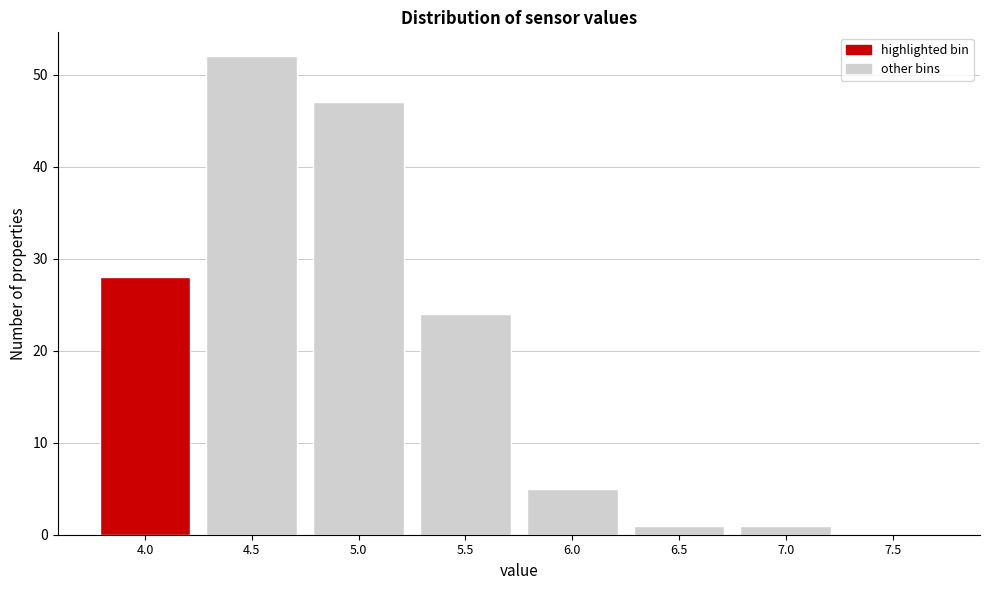

Reading left to right, list all the values displayed in this chart.

4.0=28	4.5=52	5.0=47	5.5=24	6.0=5	6.5=1	7.0=1	7.5=0